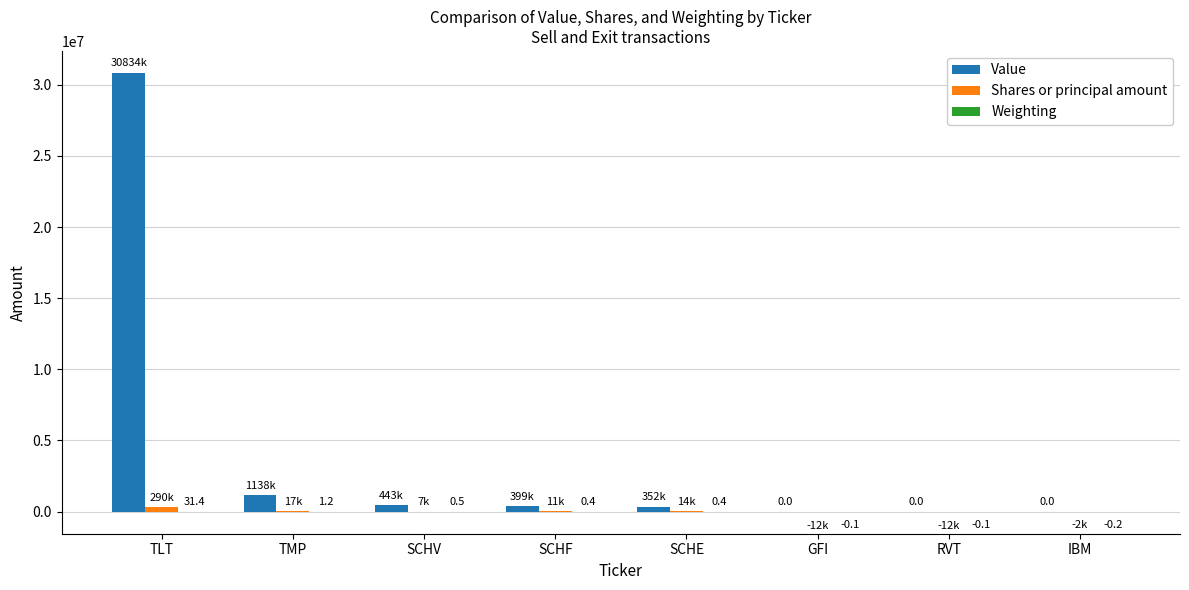

The Value series shows 1137819.0 at TMP. True or false?

True